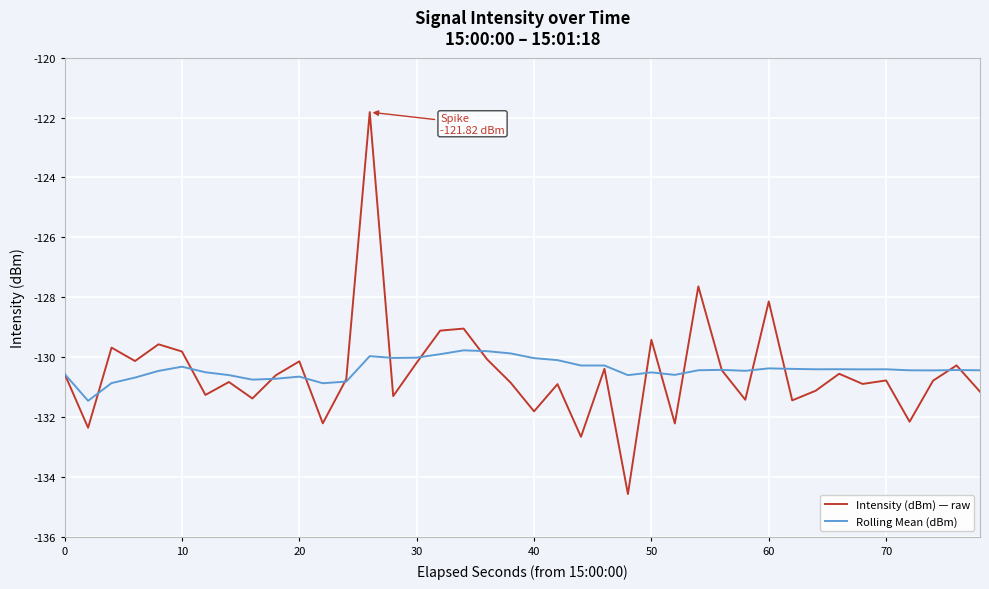

What is the minimum value shown in the chart?

-134.6